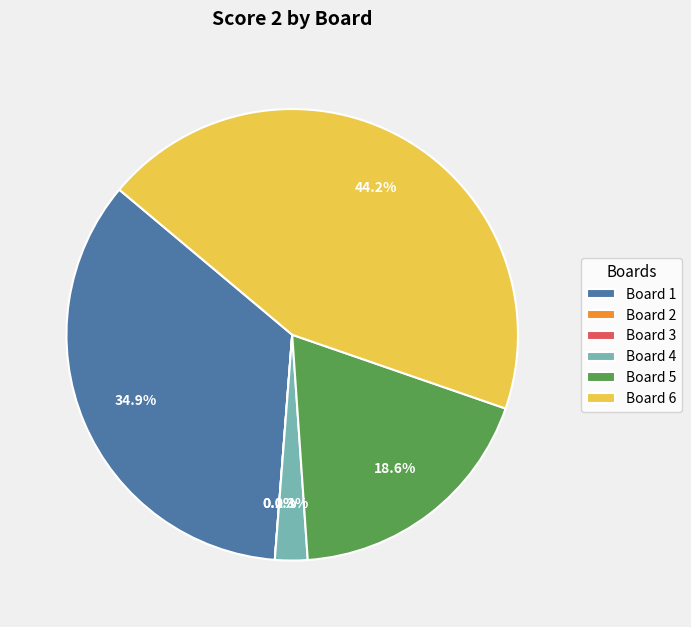

How many slices are in this pie chart?

6